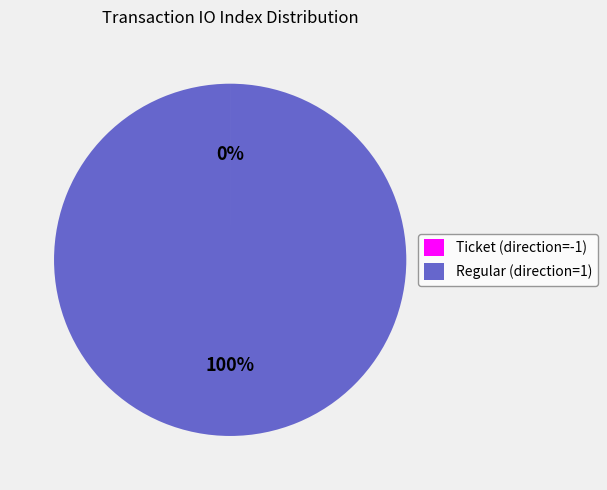

To the nearest percent, what is the average slice percentage?

50%